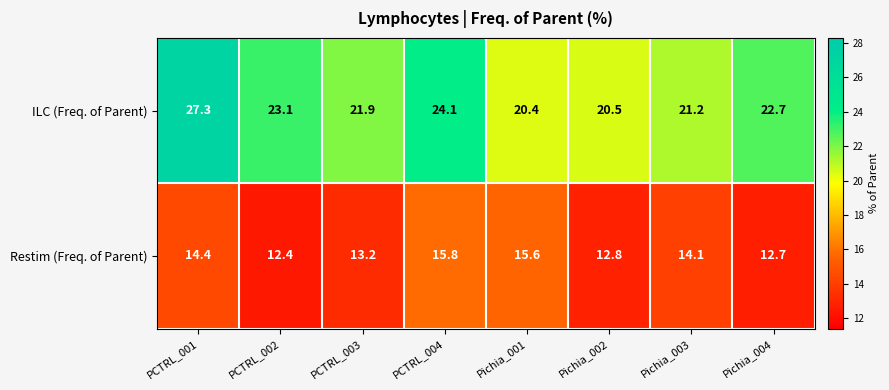

What is the sum of the Restim (Freq. of Parent) values at PCTRL_002 and PCTRL_003?

25.6